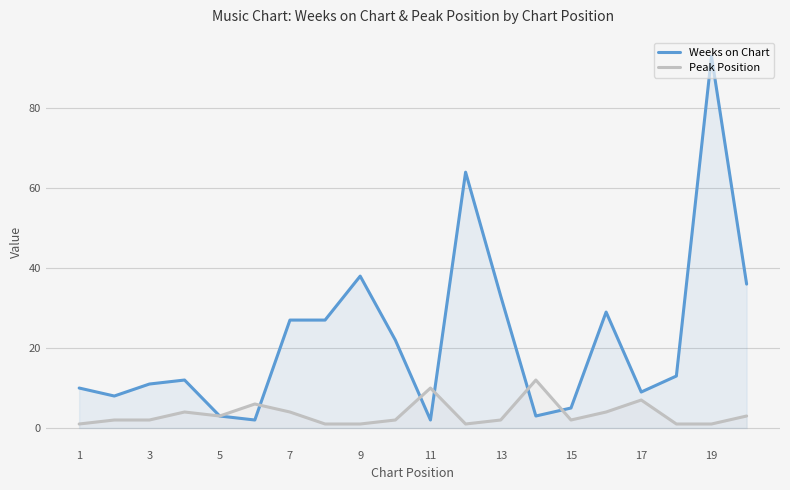

Where is Weeks on Chart nearest to the value 47?

9